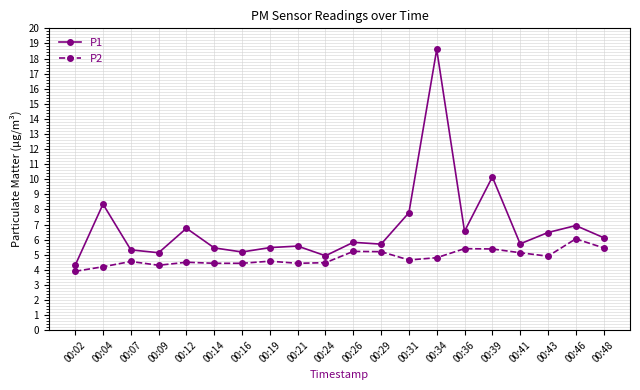

Is this an area chart (filled region under the line)?

No